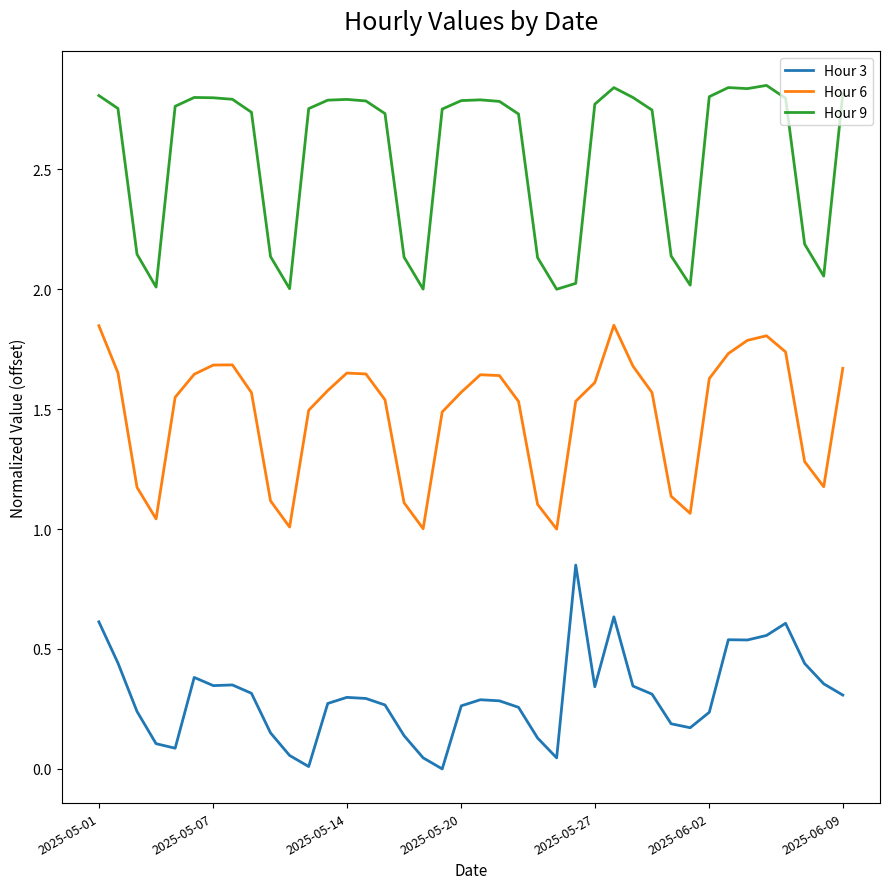

Rank the series by their maximum value, from highest to lowest.

Hour 9, Hour 6, Hour 3